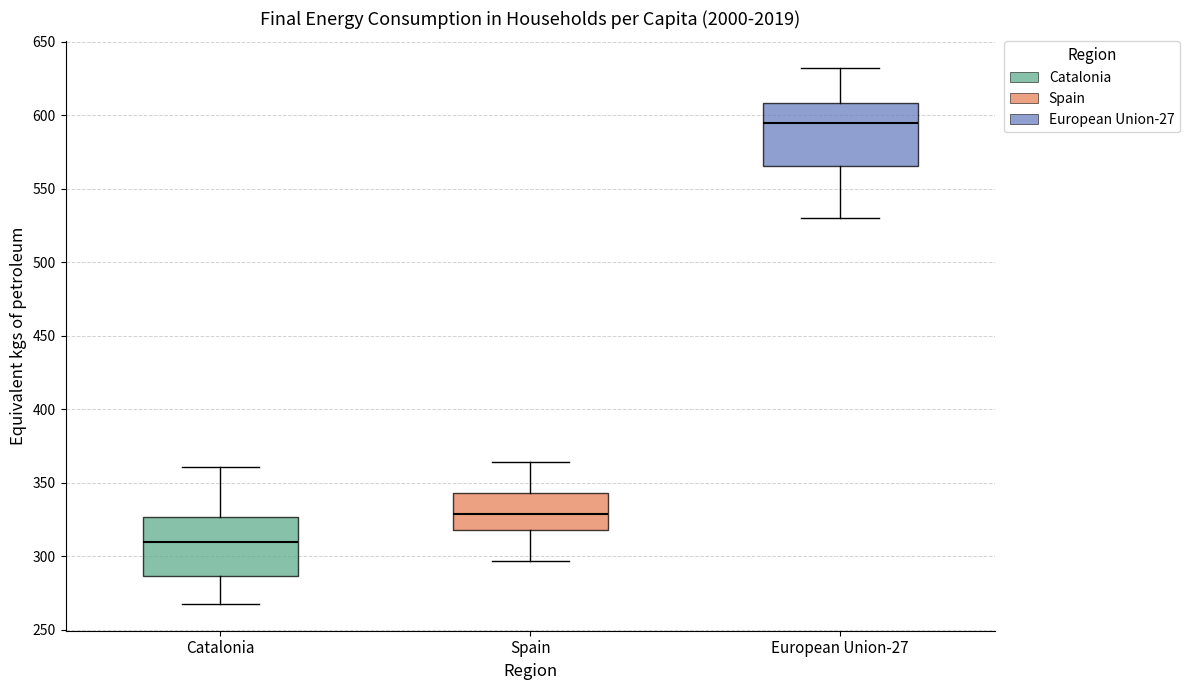

Reading left to right, read every box against the y-axis: the position of its median line, the range the box covers, and the ends of its whiskers. The values are not printed on the chart, so give them approximately, as read against the axis.

Catalonia: median 310, box 285 to 325, whiskers 270 to 360
Spain: median 330, box 320 to 345, whiskers 295 to 365
European Union-27: median 595, box 565 to 610, whiskers 530 to 630